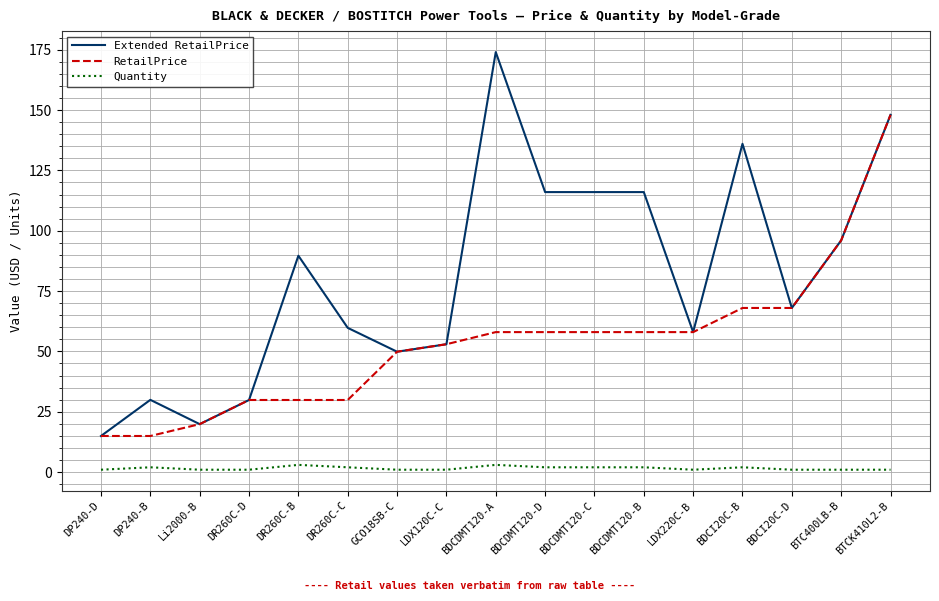

Is it true that RetailPrice equals 58.0 at BDCDMT120-D?

True